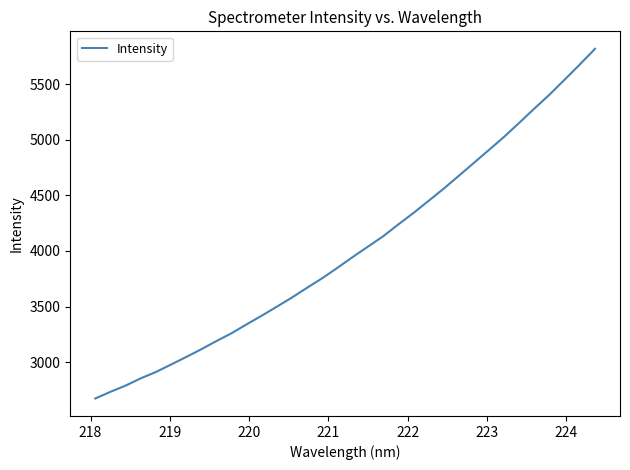

What is the average value?

4019.3